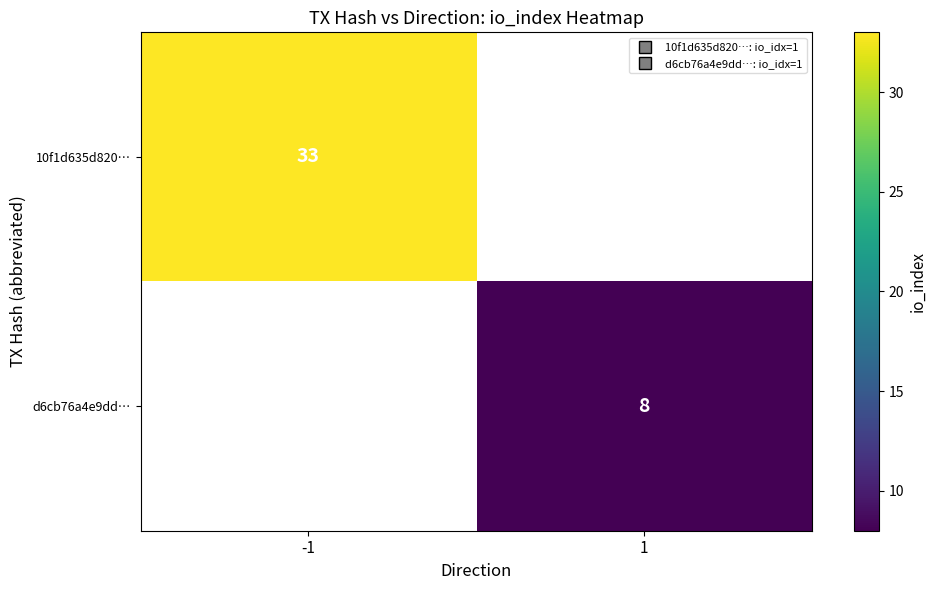

List the series in order of their overall mean, highest first.

10f1d635d820…, d6cb76a4e9dd…